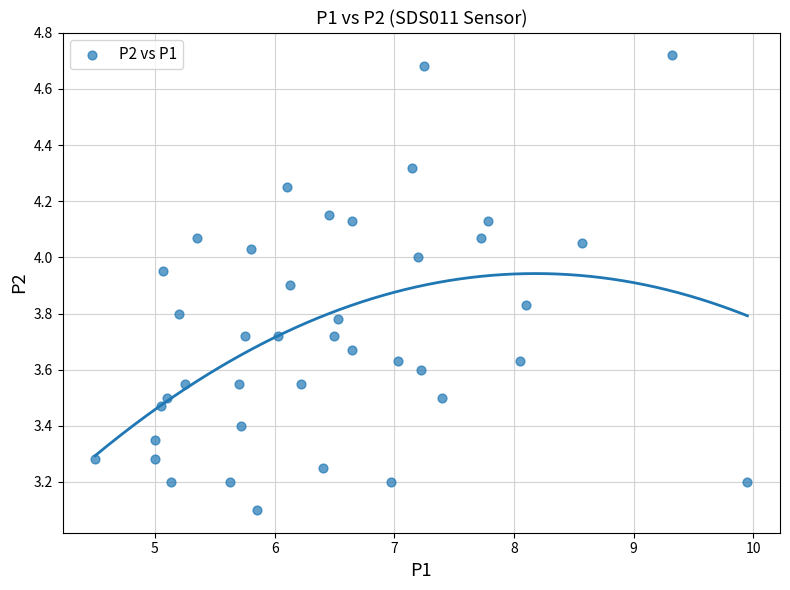

What is the range of Y values (max minus min)?

1.6